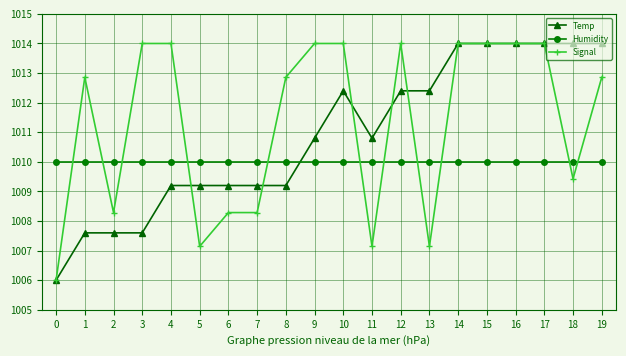

Reading right to left, transcribe all the data shown in this chart.

Temp: 1014.0	1014.0	1014.0	1014.0	1014.0	1014.0	1012.4	1012.4	1010.8	1012.4	1010.8	1009.2	1009.2	1009.2	1009.2	1009.2	1007.6	1007.6	1007.6	1006.0
Humidity: 1010.0	1010.0	1010.0	1010.0	1010.0	1010.0	1010.0	1010.0	1010.0	1010.0	1010.0	1010.0	1010.0	1010.0	1010.0	1010.0	1010.0	1010.0	1010.0	1010.0
Signal: 1012.9	1009.4	1014.0	1014.0	1014.0	1014.0	1007.1	1014.0	1007.1	1014.0	1014.0	1012.9	1008.3	1008.3	1007.1	1014.0	1014.0	1008.3	1012.9	1006.0